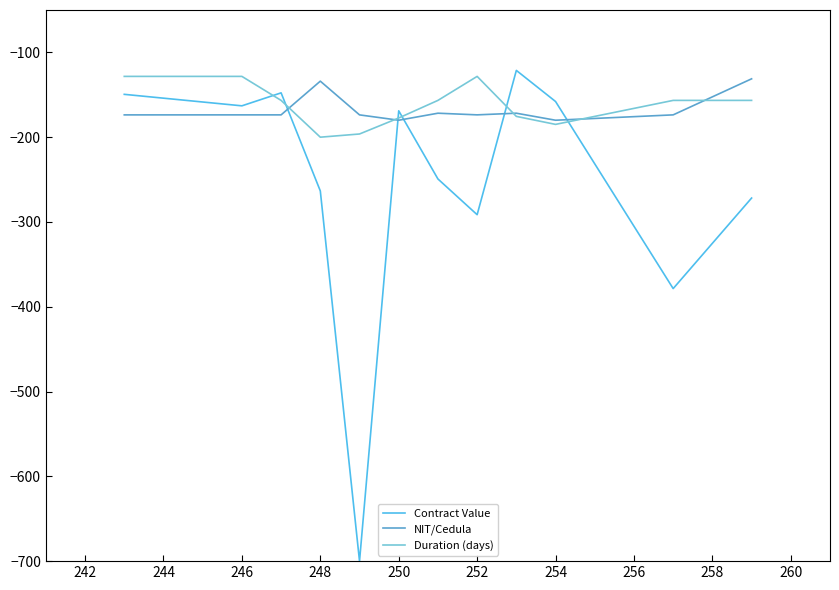

True or false: Contract Value has more than 2 interior local peaks.

True